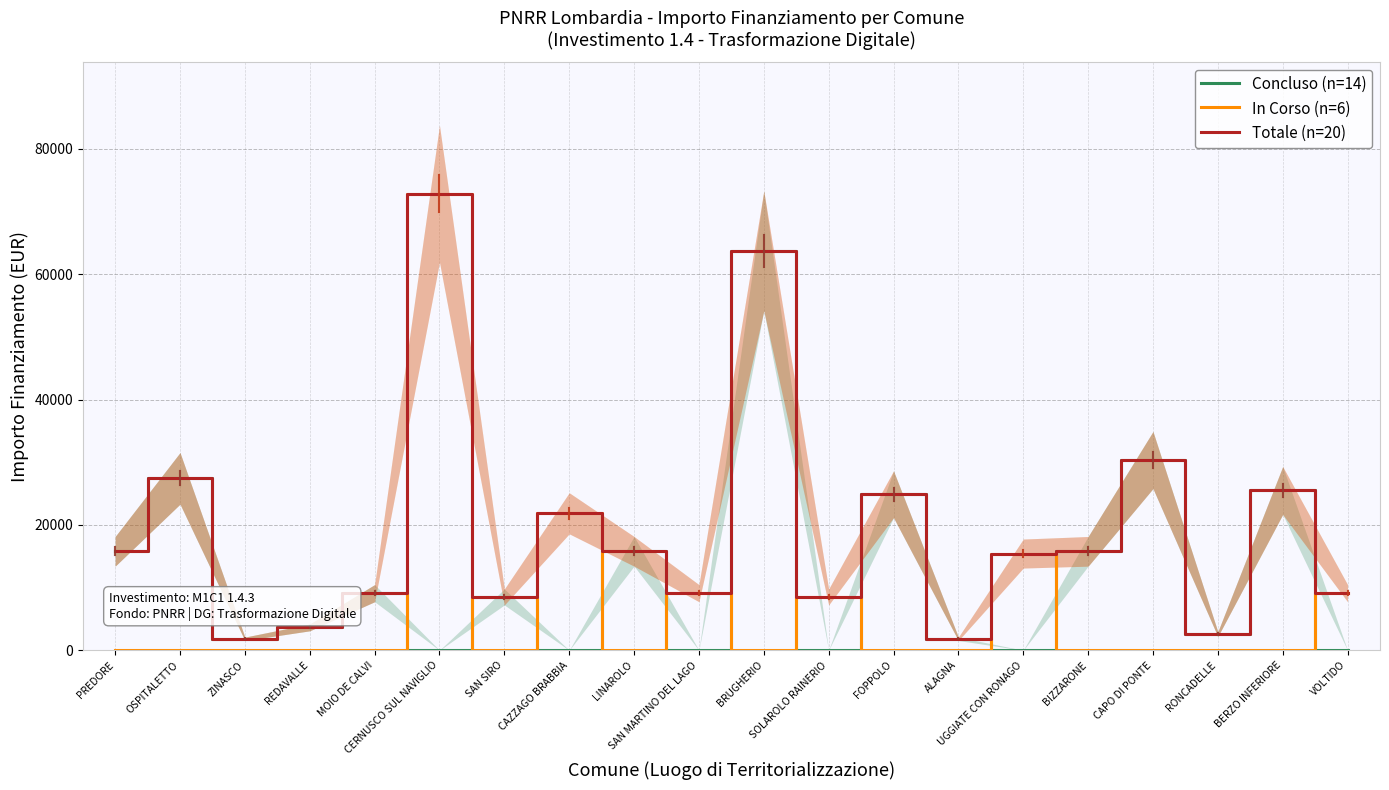

True or false: Totale (n=20) and In Corso (n=6) cross at least once.

False